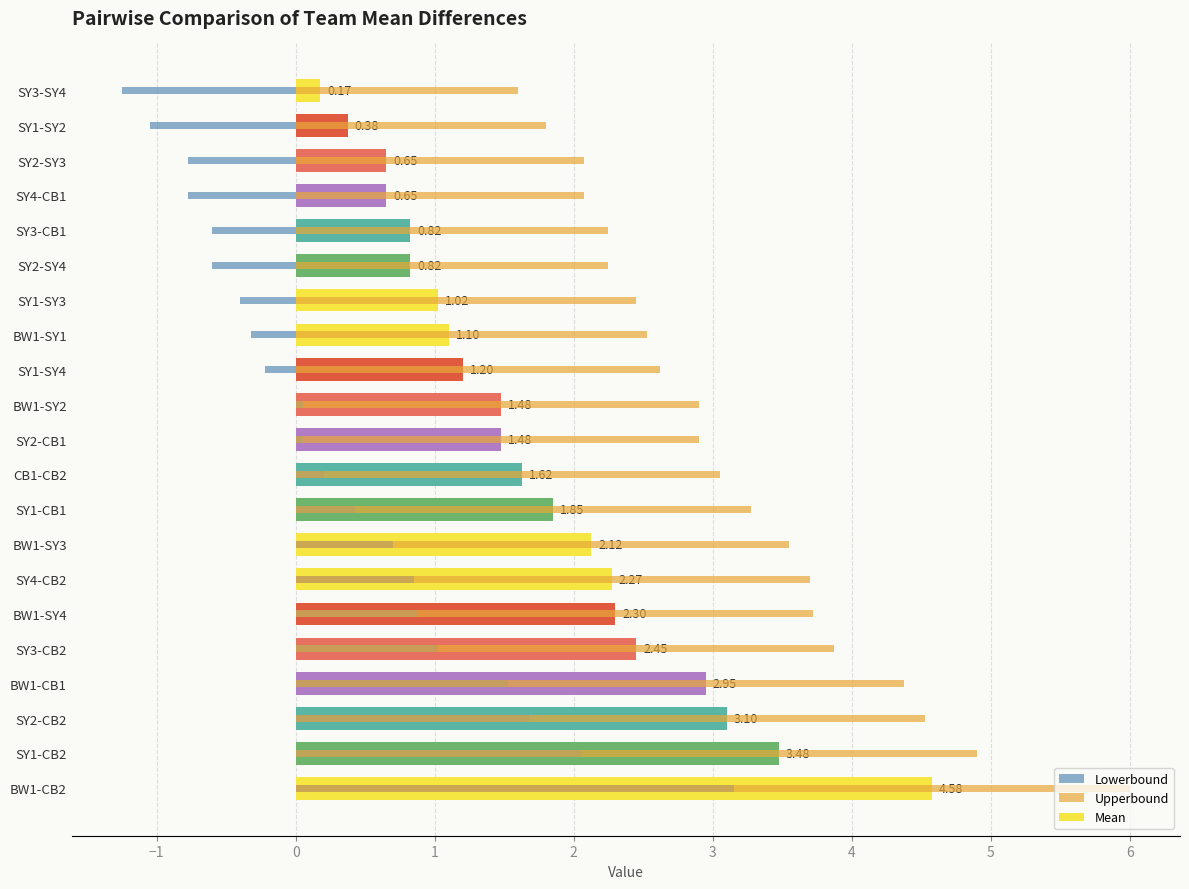

What is the smallest value displayed?

-1.2